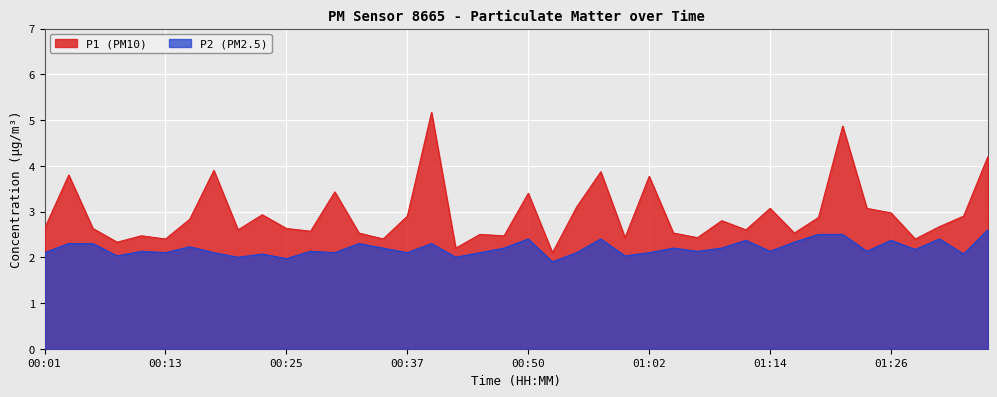

What is the average value of the P2 series?

2.2